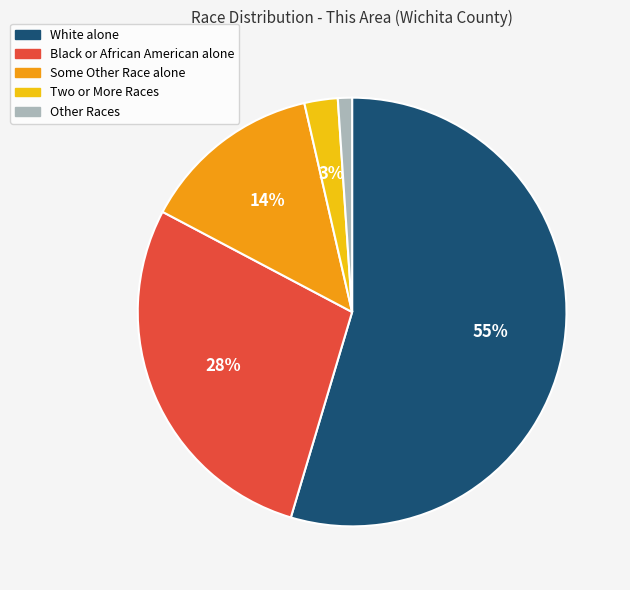

What is the ratio of the value at Some Other Race alone to the value at Black or African American alone?

0.5